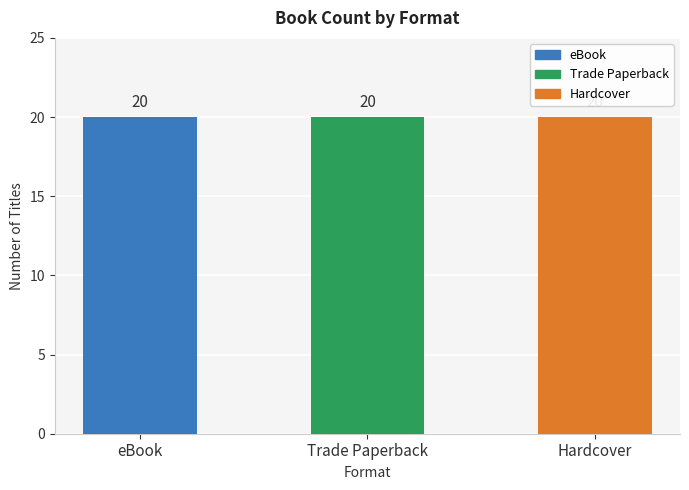

Which series has the largest total across all categories?

eBook